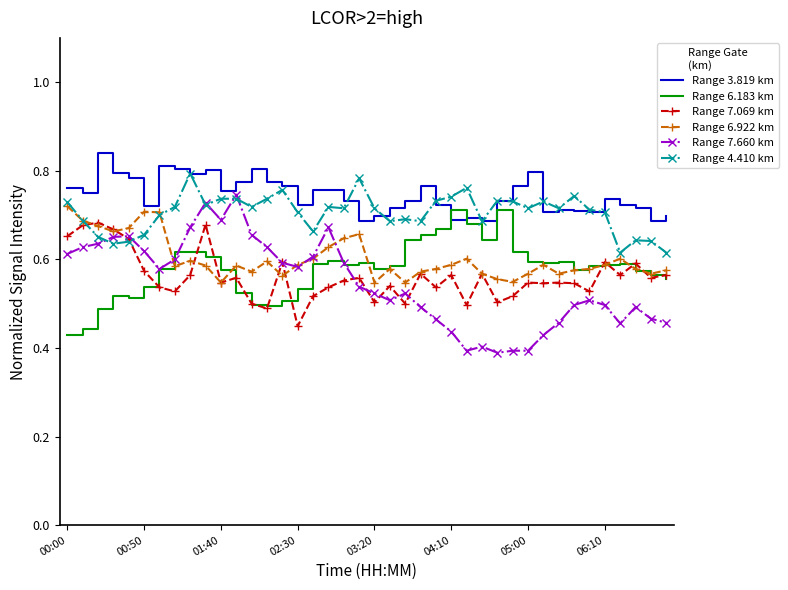

Count the Range 6.922 km values in the range 0 to 1.

40